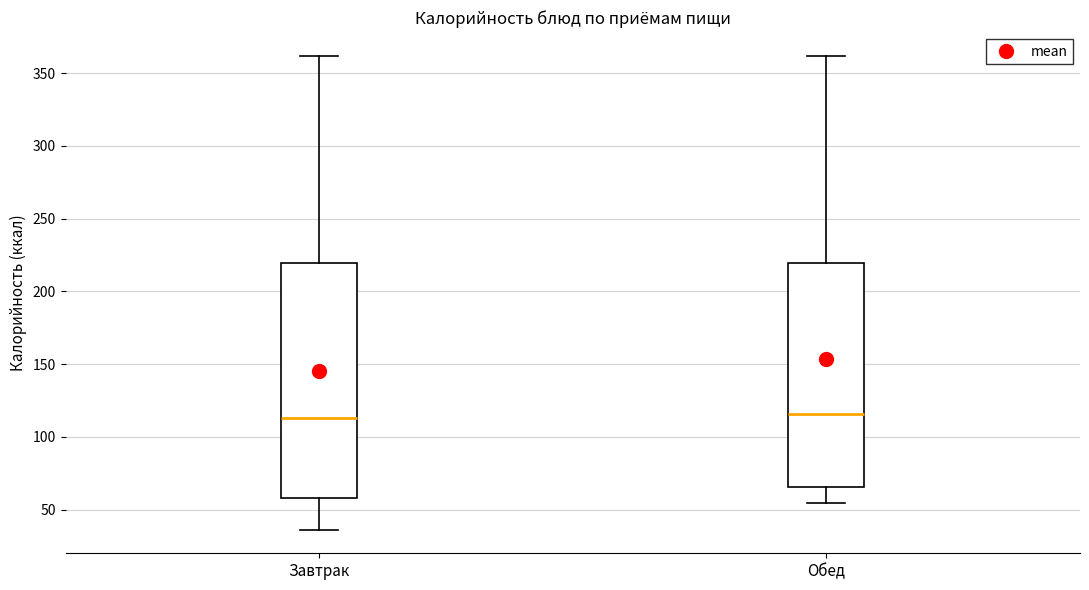

Where does the median line of the box for Обед sit on the y-axis? The values are not printed on the chart, so give them approximately, as read against the axis.

115